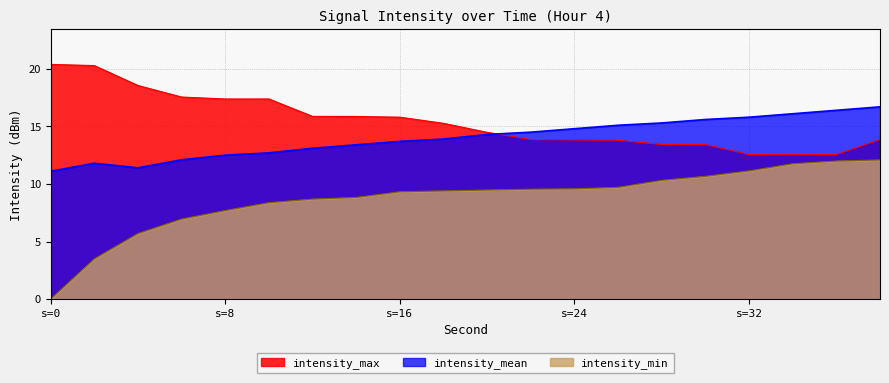

True or false: intensity_max has a value of 12.6 at s=32.

True